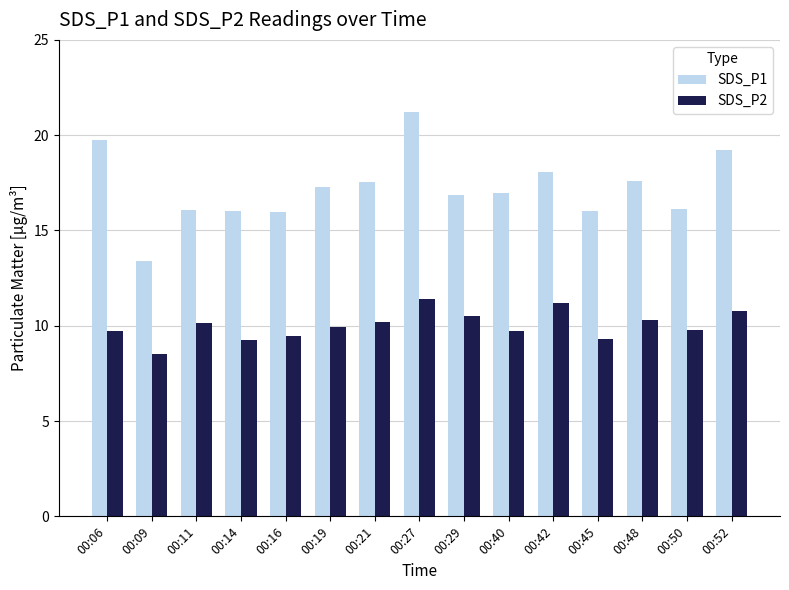

How many values in the SDS_P2 series exceed 9?

14